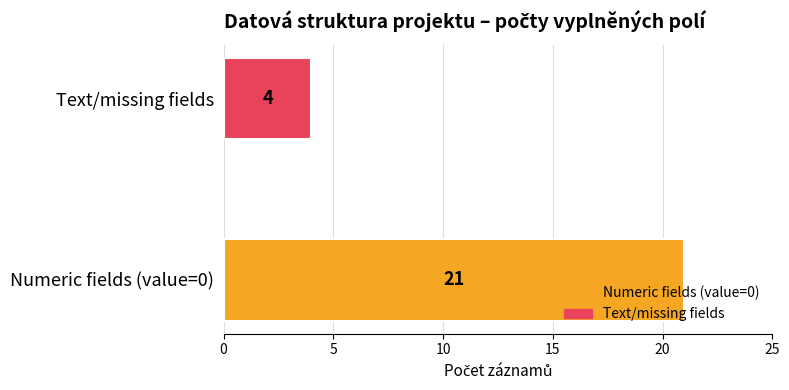

How many categories are shown in the chart?

2